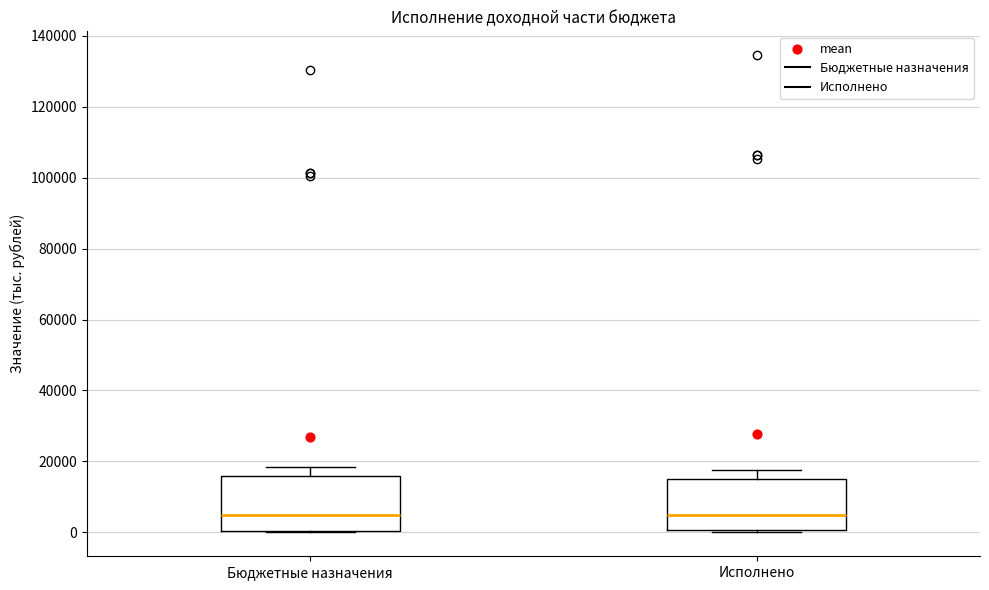

Where is the upper edge of the box for Исполнено on the y-axis? The values are not printed on the chart, so give them approximately, as read against the axis.

16000